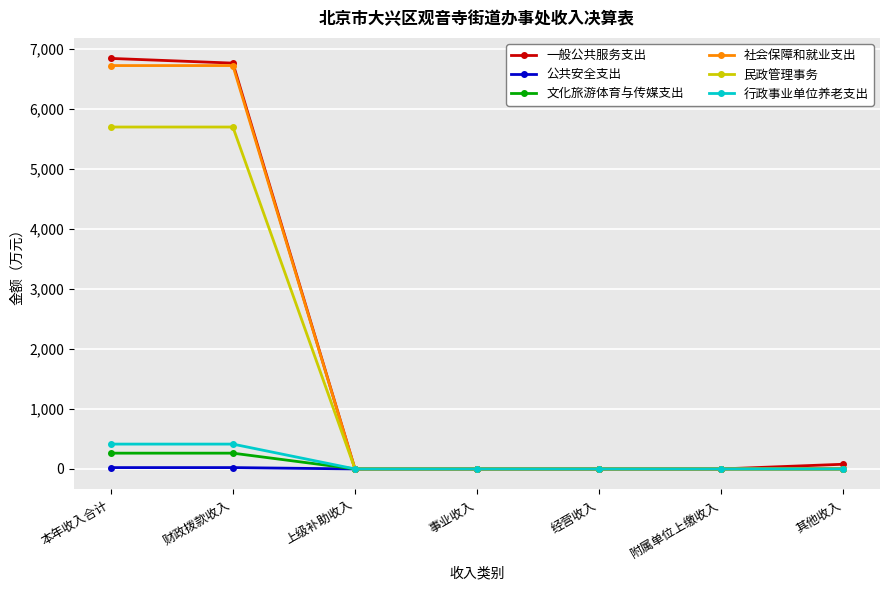

Is the value of 行政事业单位养老支出 at 本年收入合计 greater than the value of 公共安全支出 at 财政拨款收入?

Yes